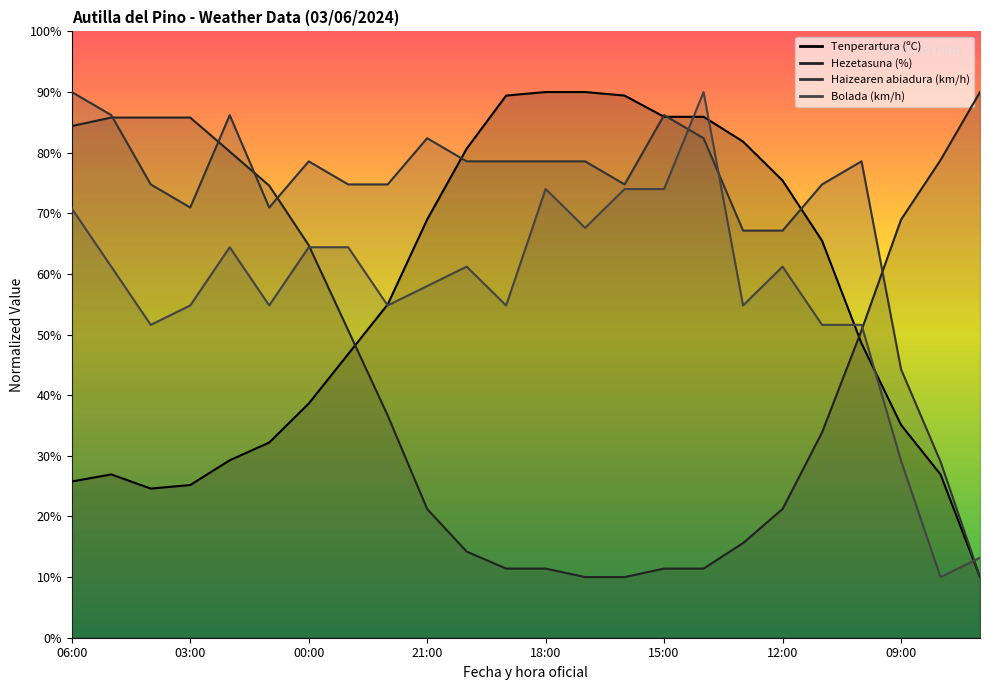

What is the value of the Tenperartura (ºC) point at the 4th from the left?

25.2